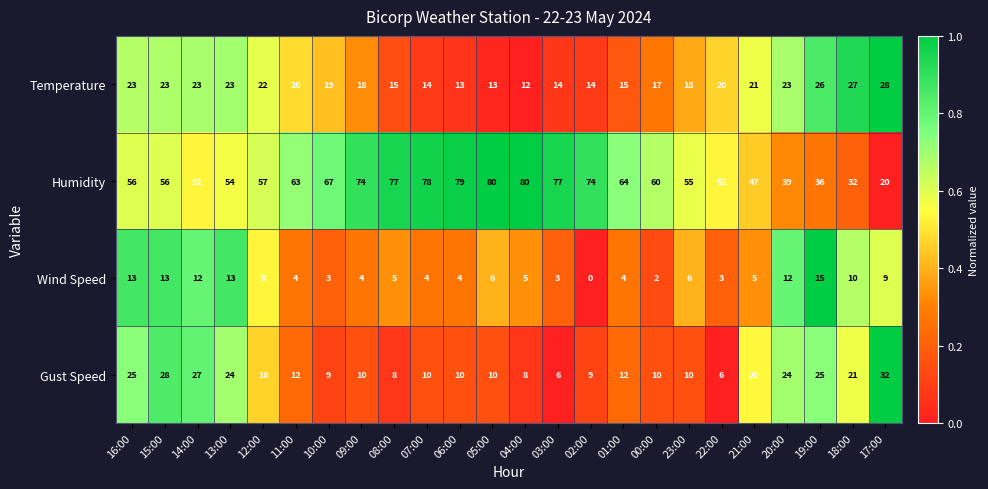

What is the difference between the highest and lowest values at 19:00?

21